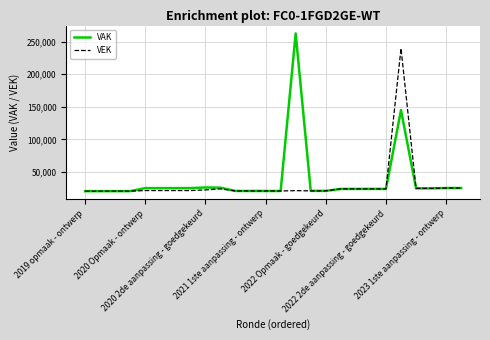

What is the minimum value shown in the chart?

20366